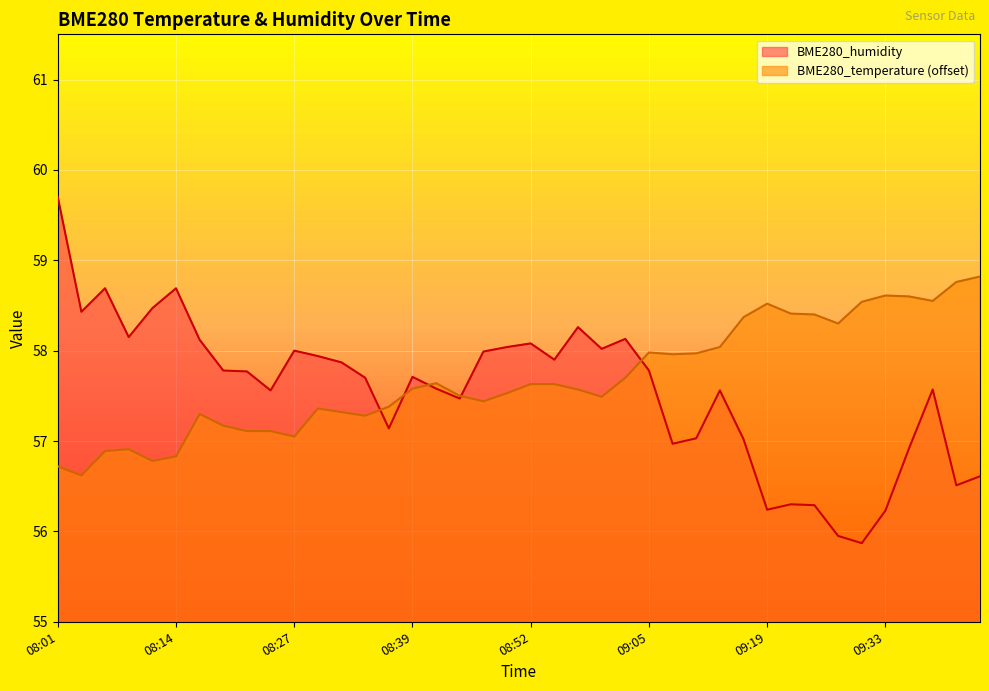

Is the value of BME280_temperature at 09:16 greater than the value of BME280_humidity at 09:16?

Yes